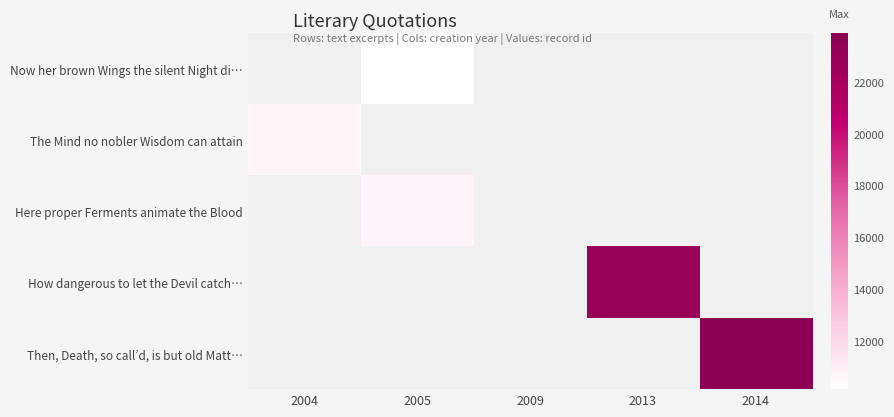

Which label corresponds to the largest value in the chart?

2014